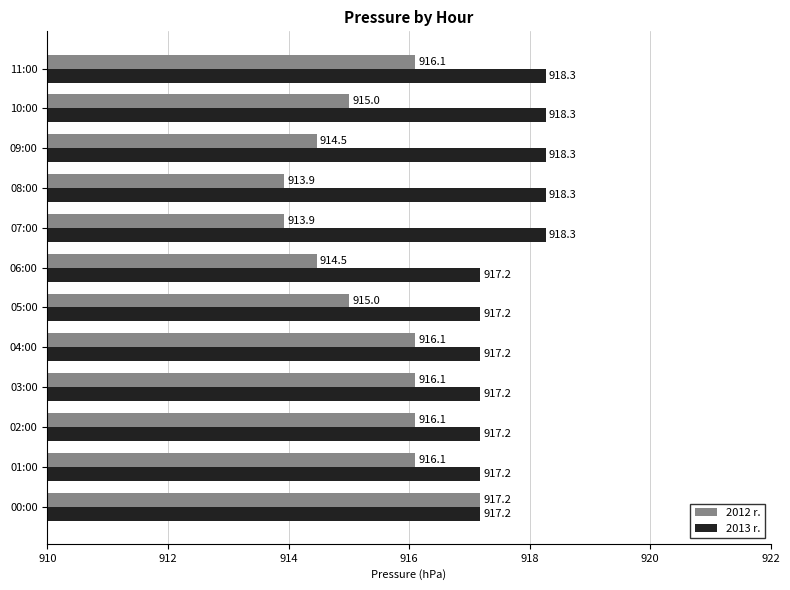

List the series in order of their peak value, lowest first.

2012 r., 2013 r.